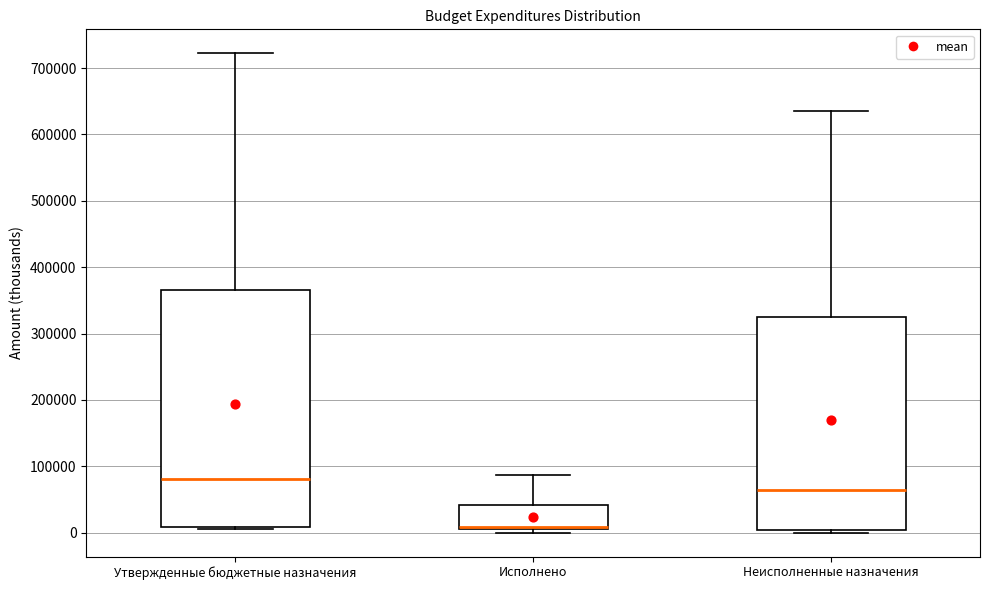

Reading left to right, transcribe this box plot: for each box, give where its median line is, the range the box spans, and where its two whiskers end, as read against the y-axis. The values are not printed on the chart, so give them approximately, as read against the axis.

Утвержденные бюджетные назначения: median 80000, box 10000 to 370000, whiskers 10000 to 720000
Исполнено: median 10000 (just above the box's lower edge), box 10000 to 40000, whiskers 0 to 90000
Неисполненные назначения: median 60000, box 0 to 320000, whiskers 0 (just below the box's lower edge) to 630000